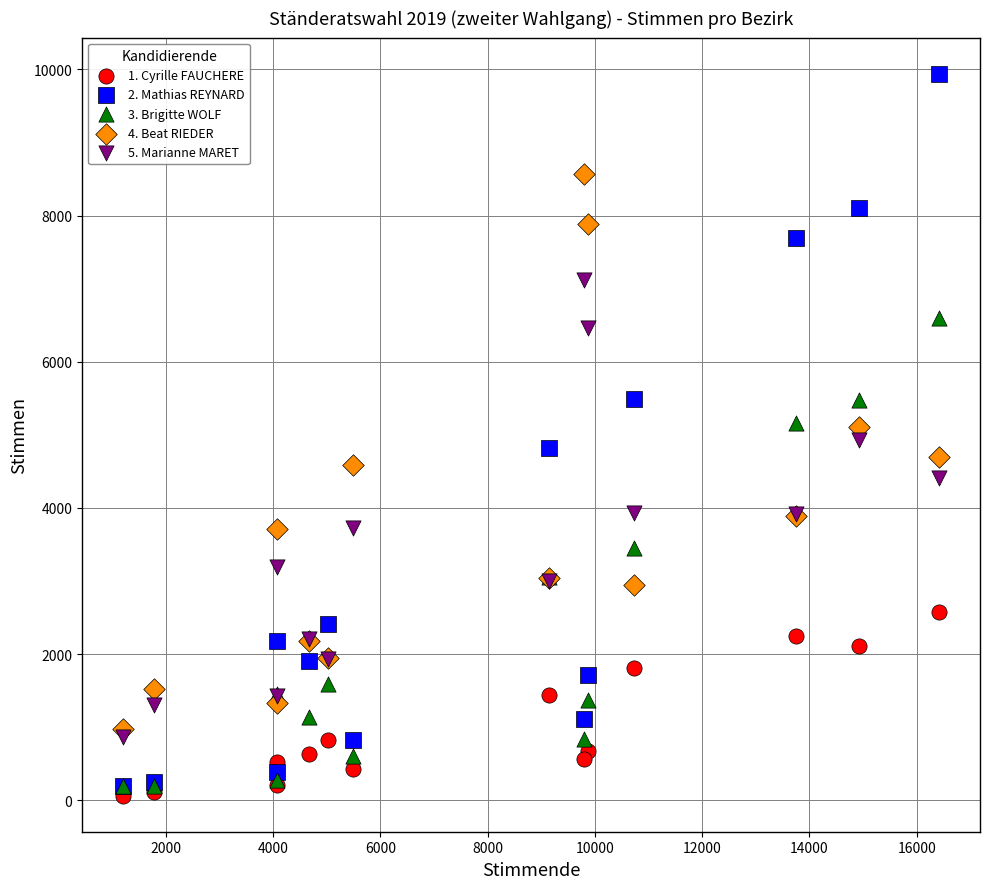

Which series has the widest spread of Y values?

2. Mathias REYNARD